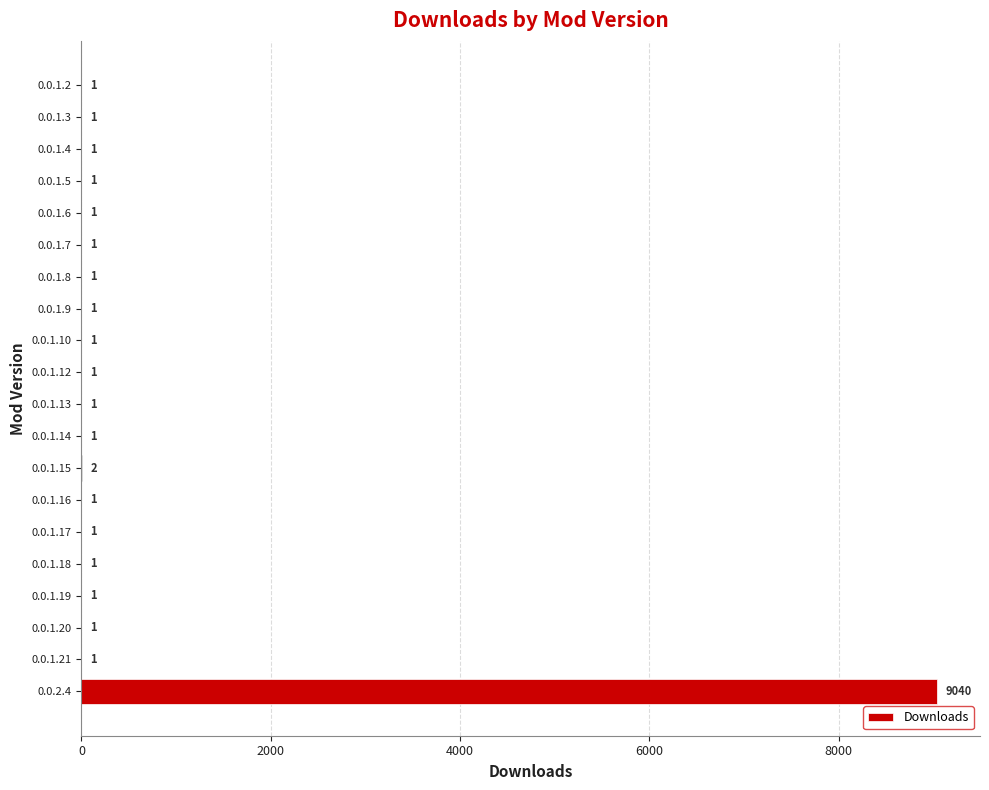

Reading bottom to top, transcribe all the data shown in this chart.

0.0.2.4=9040	0.0.1.21=1	0.0.1.20=1	0.0.1.19=1	0.0.1.18=1	0.0.1.17=1	0.0.1.16=1	0.0.1.15=2	0.0.1.14=1	0.0.1.13=1	0.0.1.12=1	0.0.1.10=1	0.0.1.9=1	0.0.1.8=1	0.0.1.7=1	0.0.1.6=1	0.0.1.5=1	0.0.1.4=1	0.0.1.3=1	0.0.1.2=1